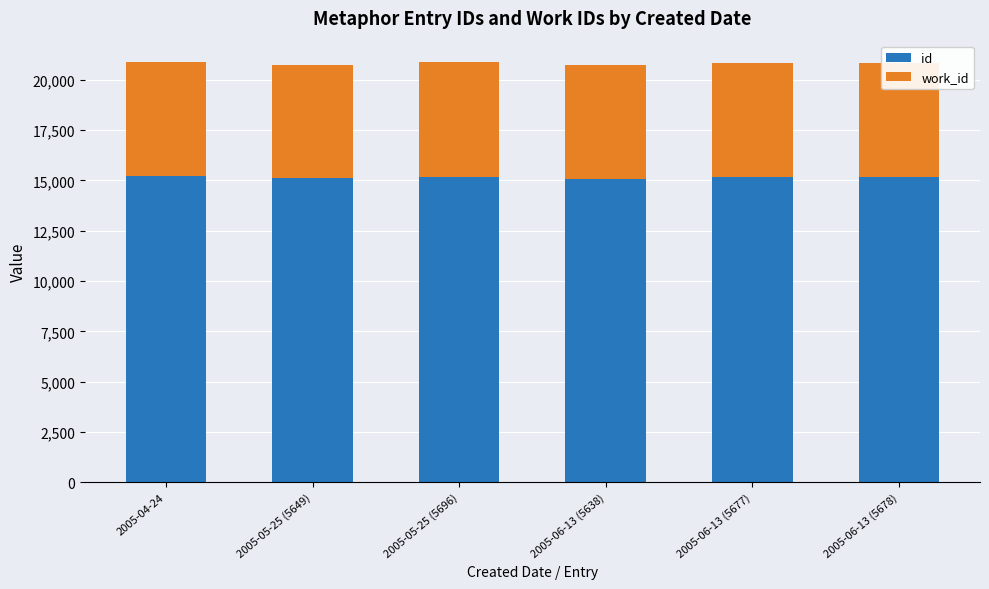

The id series shows 8871 at 2005-05-25 (5649). True or false?

False